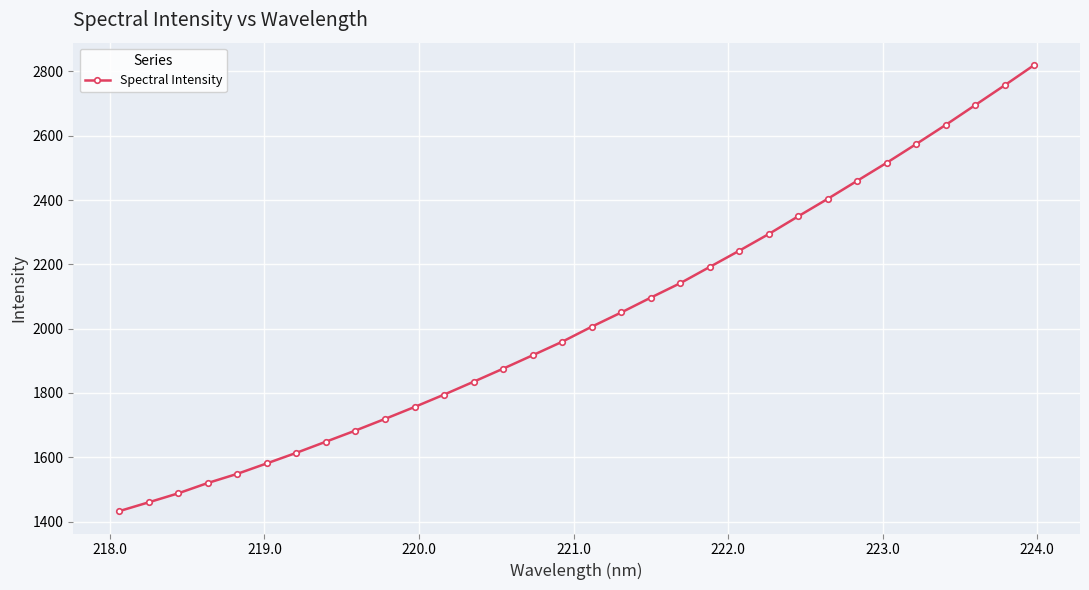

True or false: there are more than 2 points higher than both neighbors.

False